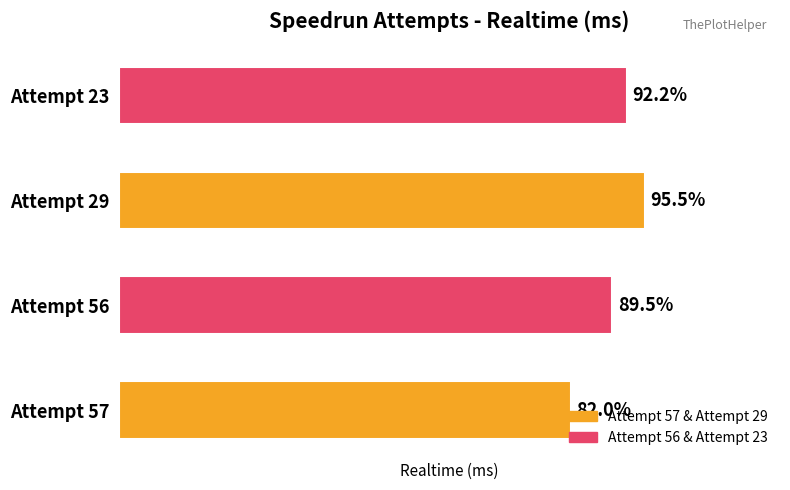

Are the bars horizontal?

Yes